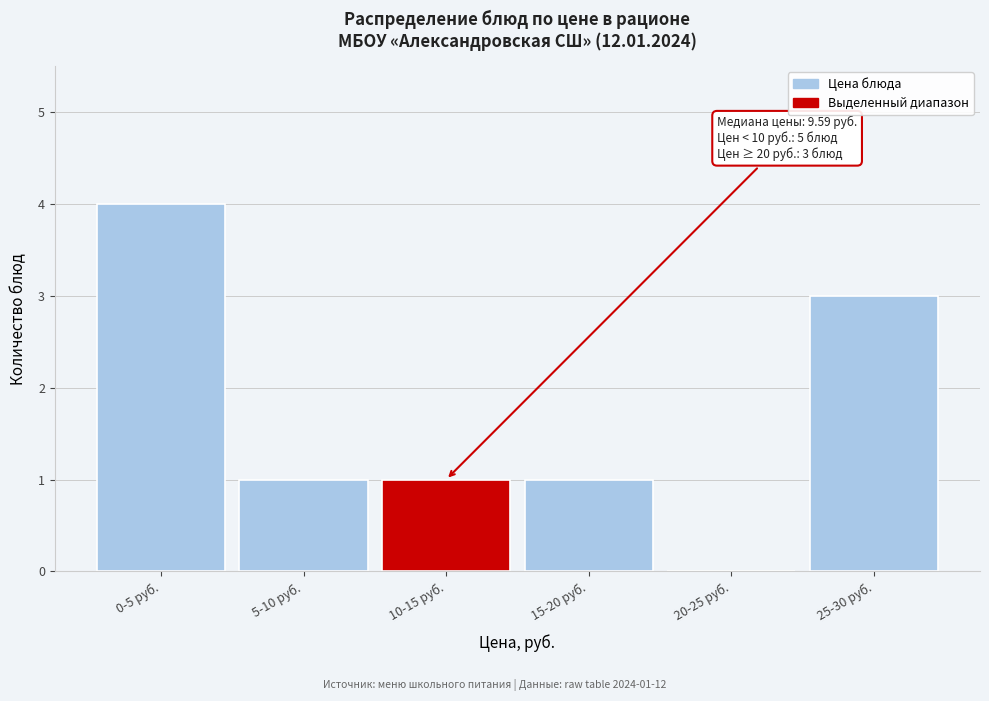

Reading left to right, transcribe all the data shown in this chart.

0-5 руб.=4	5-10 руб.=1	10-15 руб.=1	15-20 руб.=1	20-25 руб.=0	25-30 руб.=3